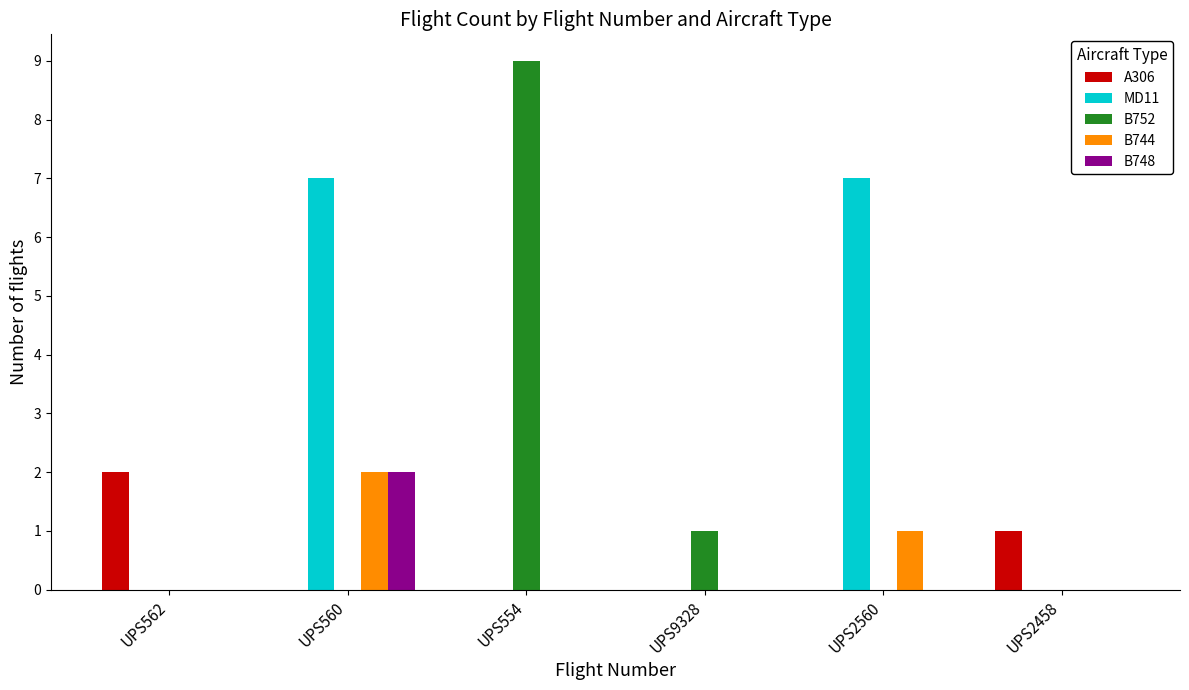

Which series changed the most between UPS560 and UPS2458?

MD11